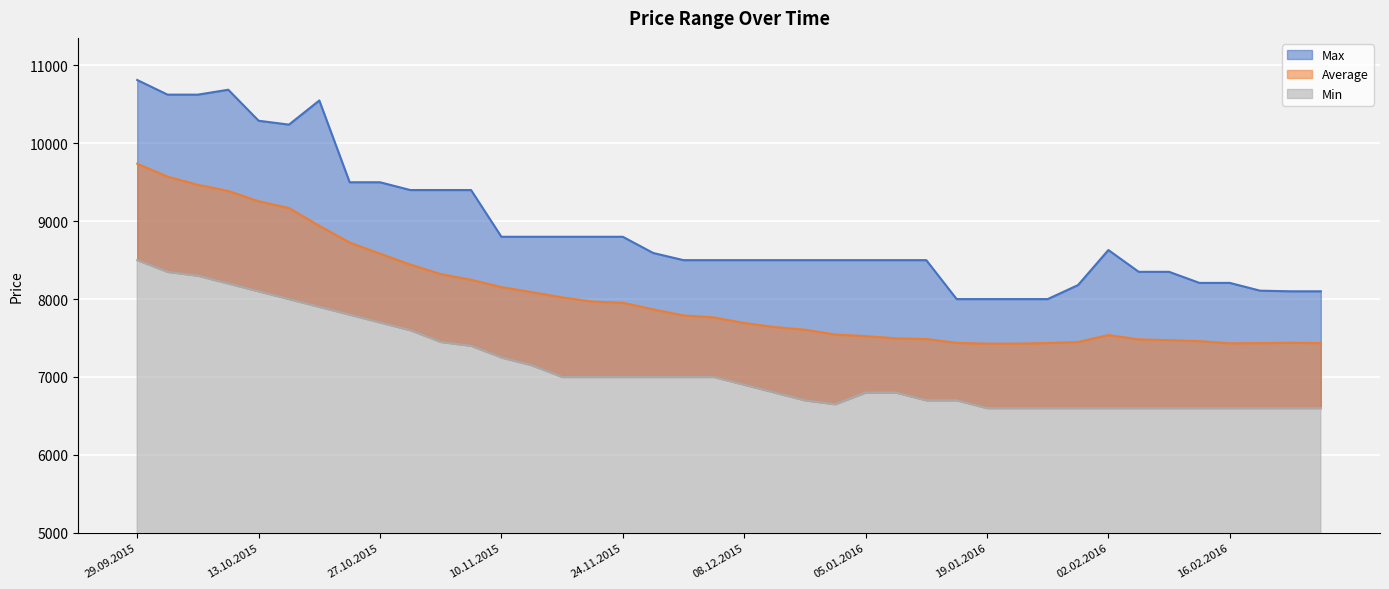

What is the value of the Min point at the 14th from the left?

7150